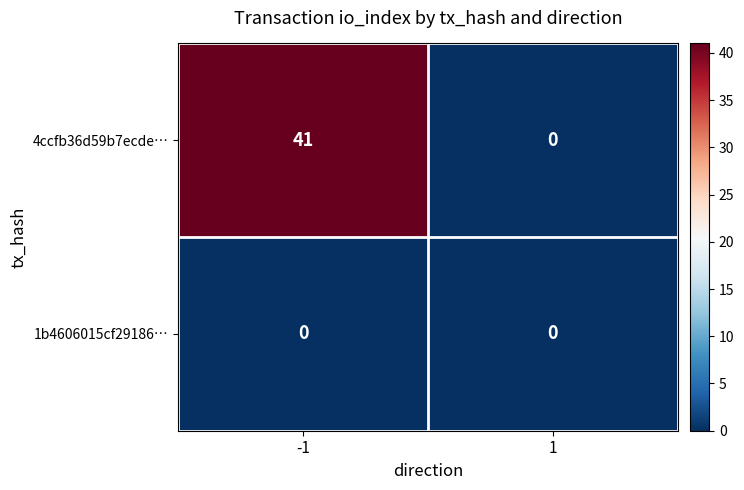

What is the spread (max minus min) of values at -1?

41